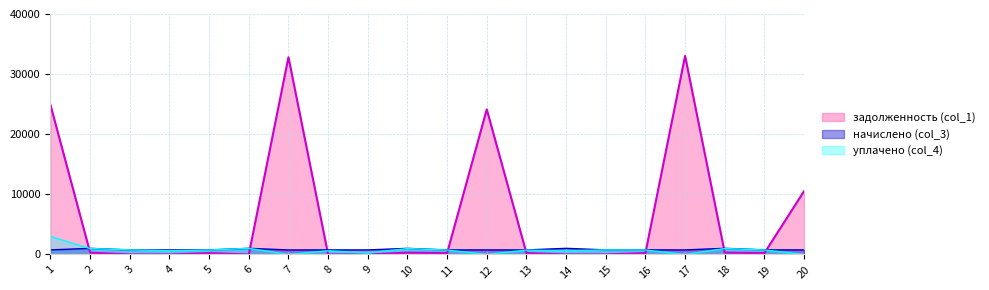

Between 7 and 18, which series saw the biggest shift?

задолженность (col_1)